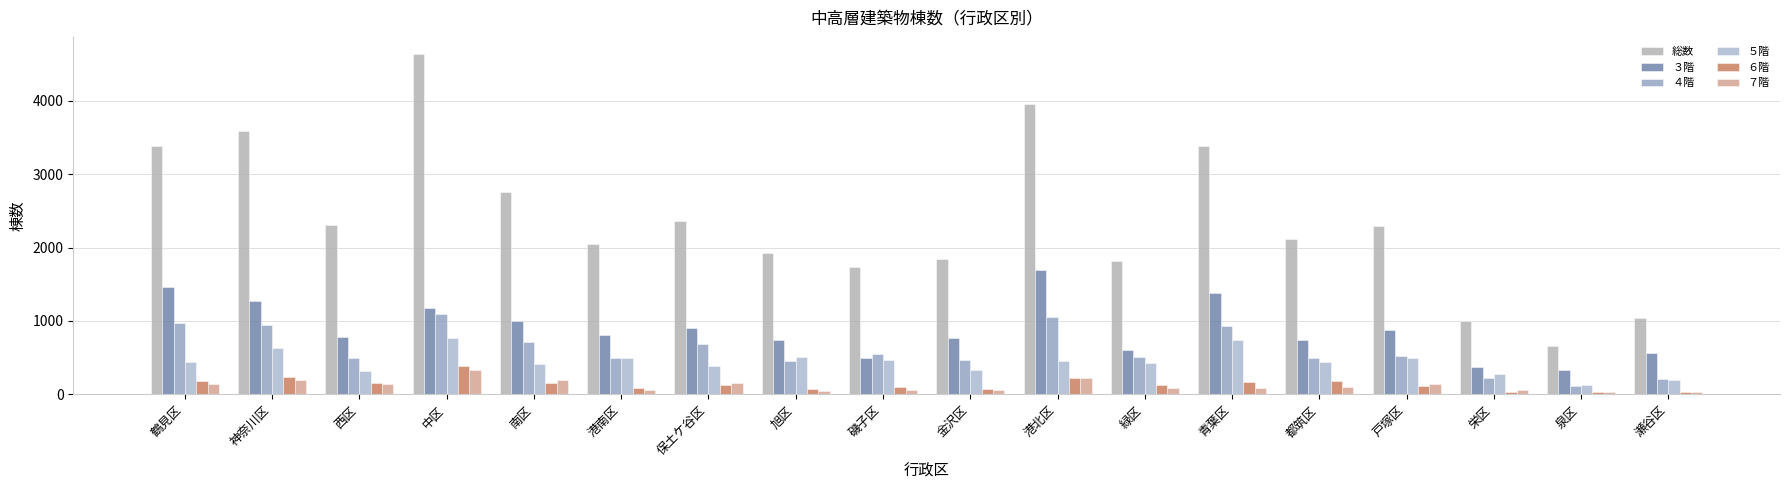

At which category does the chart reach its minimum across all series?

瀬谷区